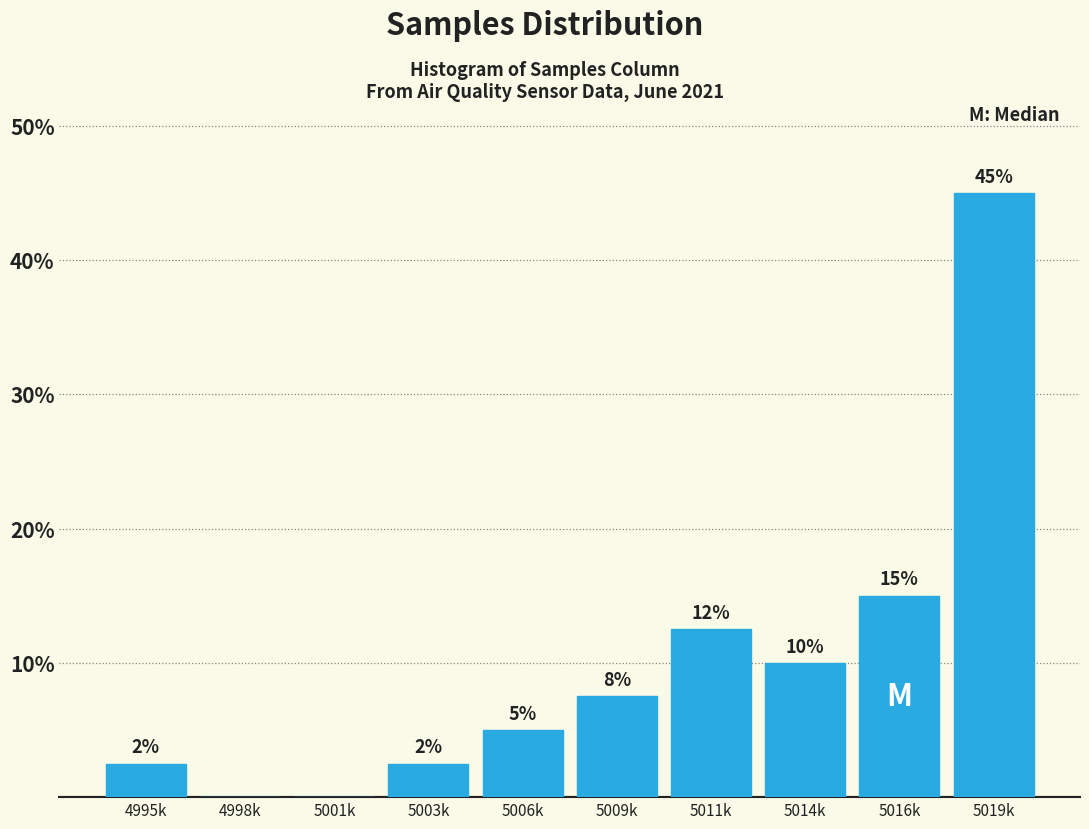

Where is the data nearest to the value 22?

5016k